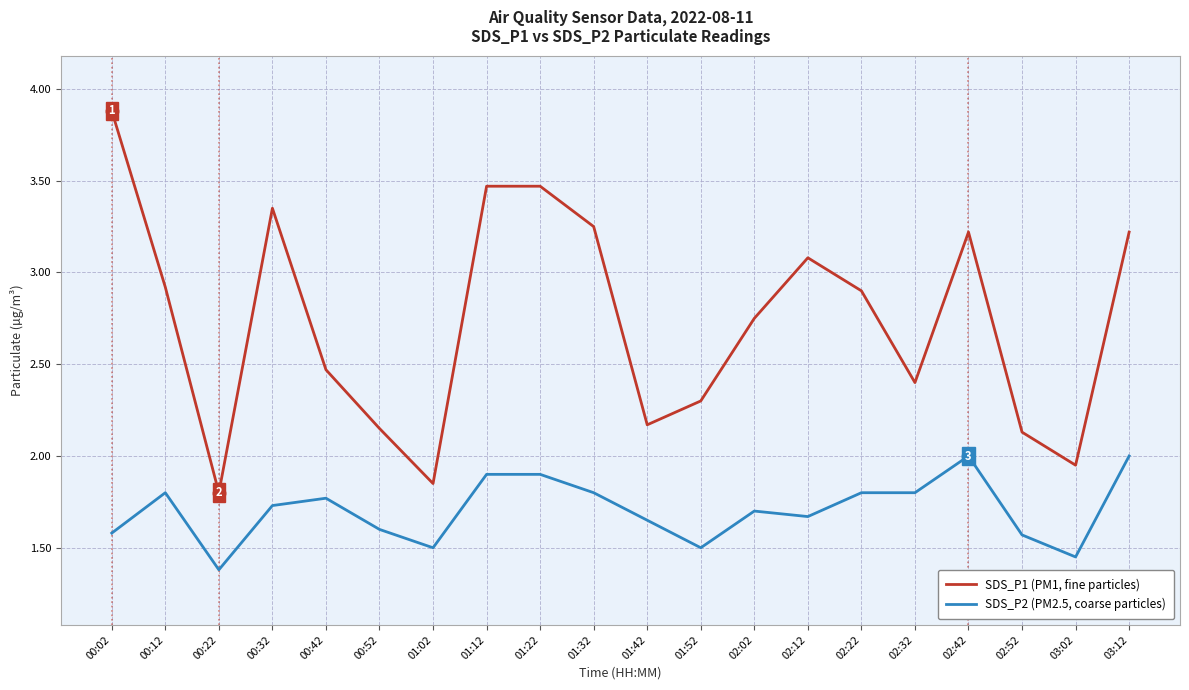

What are all the series names shown in the legend?

SDS_P1 (PM1, fine particles), SDS_P2 (PM2.5, coarse particles)